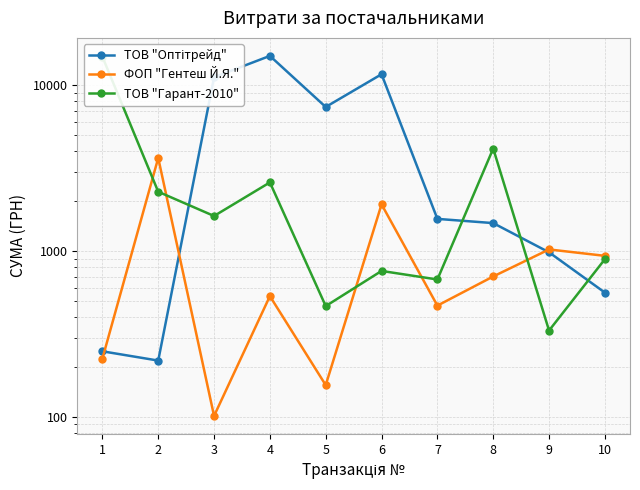

Which series changed the most between 1 and 8?

ТОВ "Гарант-2010"